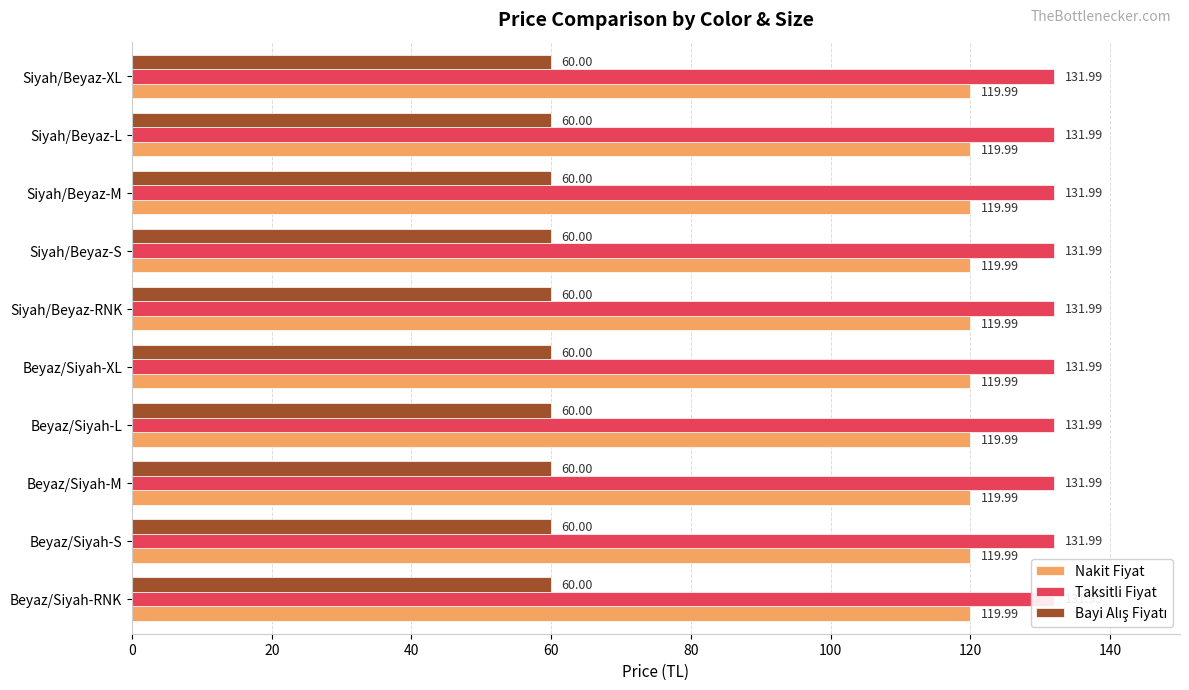

Rank the series at Siyah/Beyaz-S from highest to lowest value.

Taksitli Fiyat, Nakit Fiyat, Bayi Alış Fiyatı